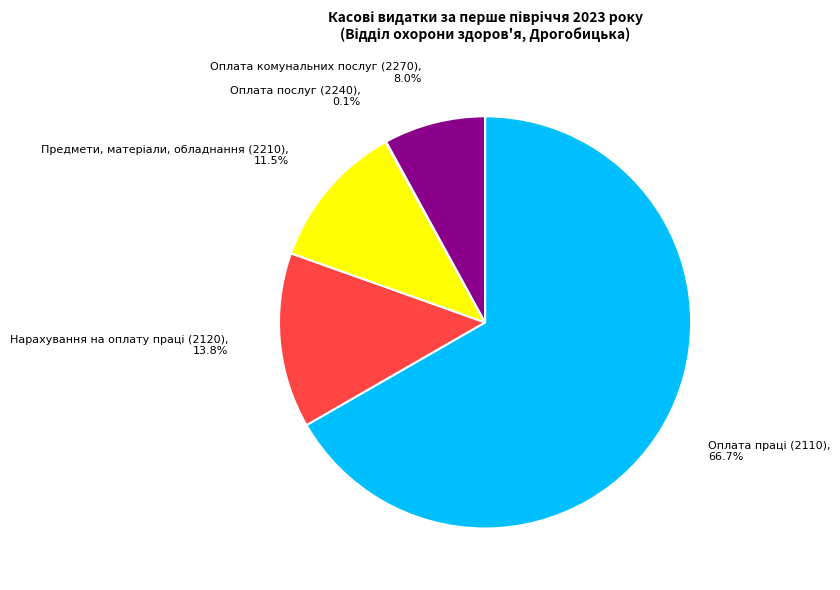

Is there a majority slice in this chart?

Yes